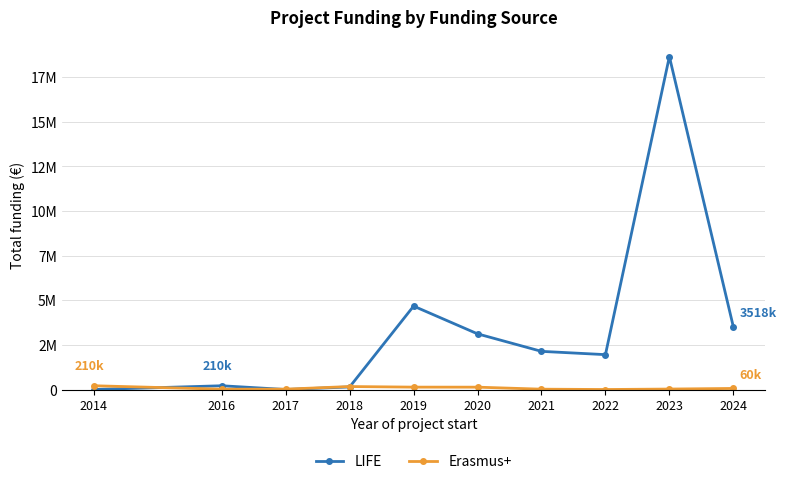

What are all the series names shown in the legend?

LIFE, Erasmus+